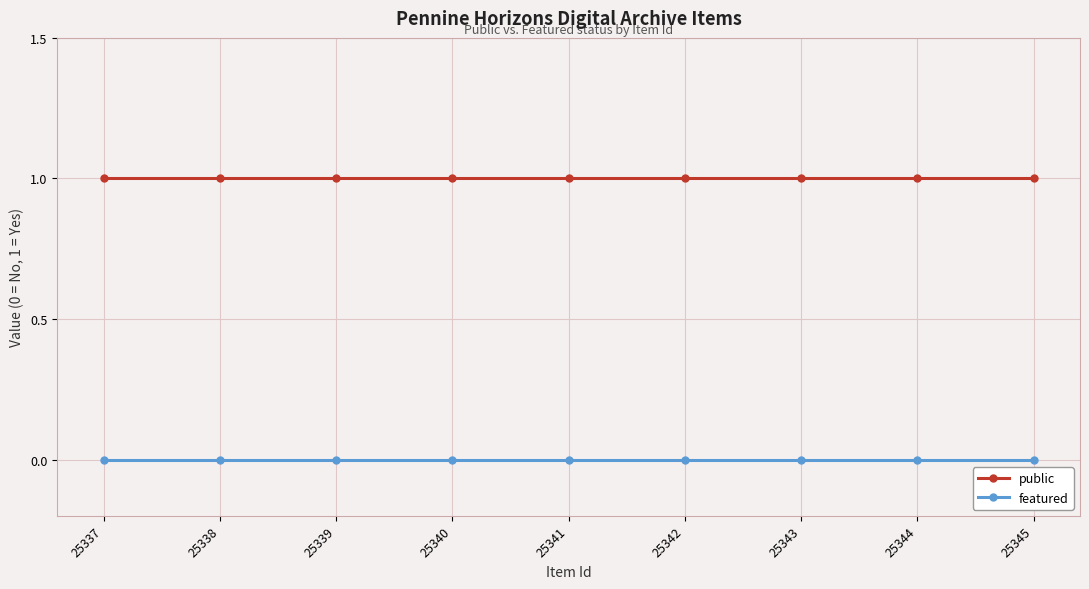

What is the average value of the public series?

1